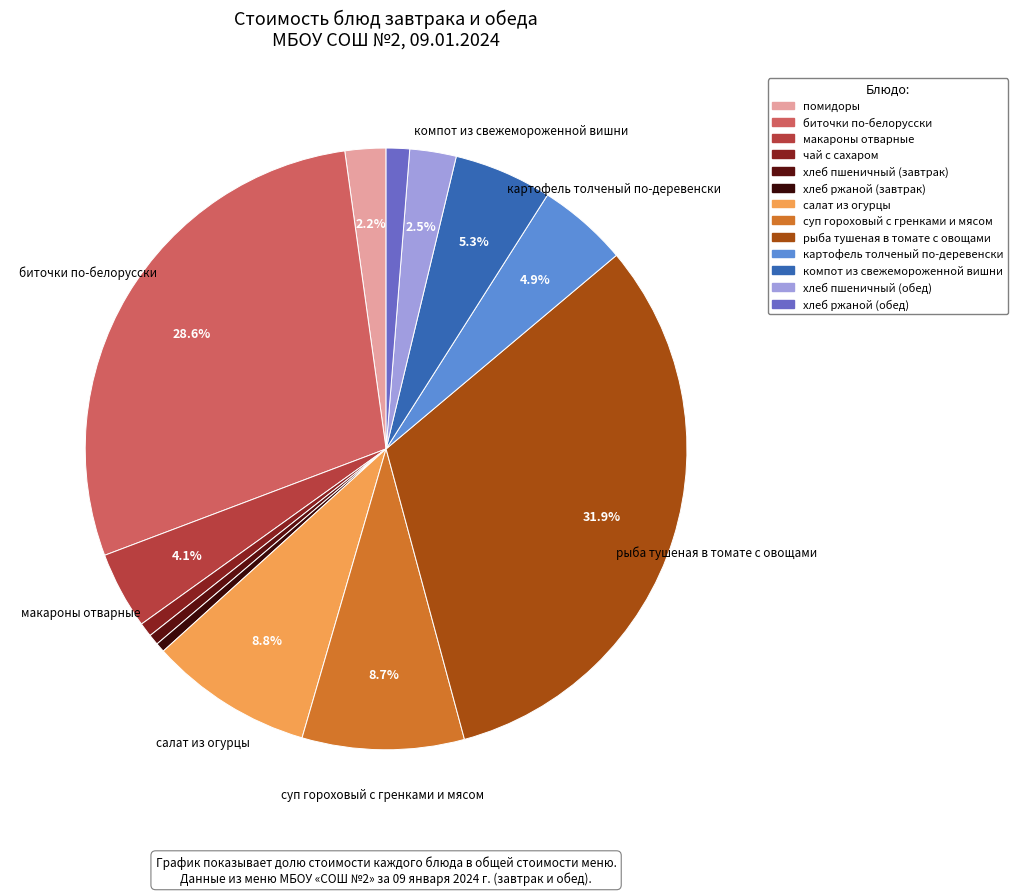

Is it true that помидоры is 2% of the pie?

True